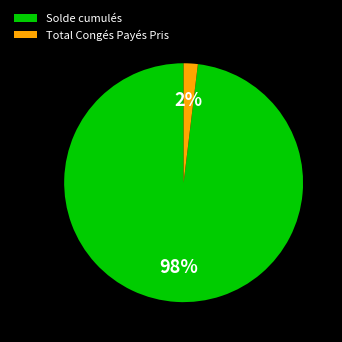

What is the largest slice in the pie chart?

Solde cumulés